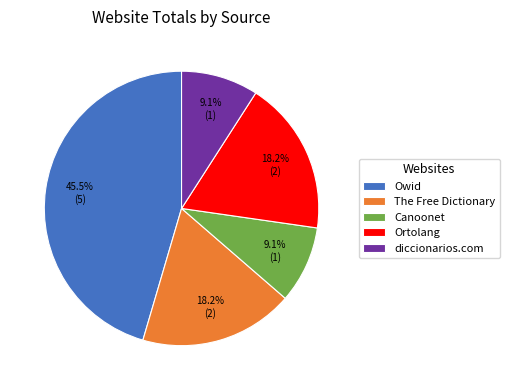

Does any single category account for the majority?

No